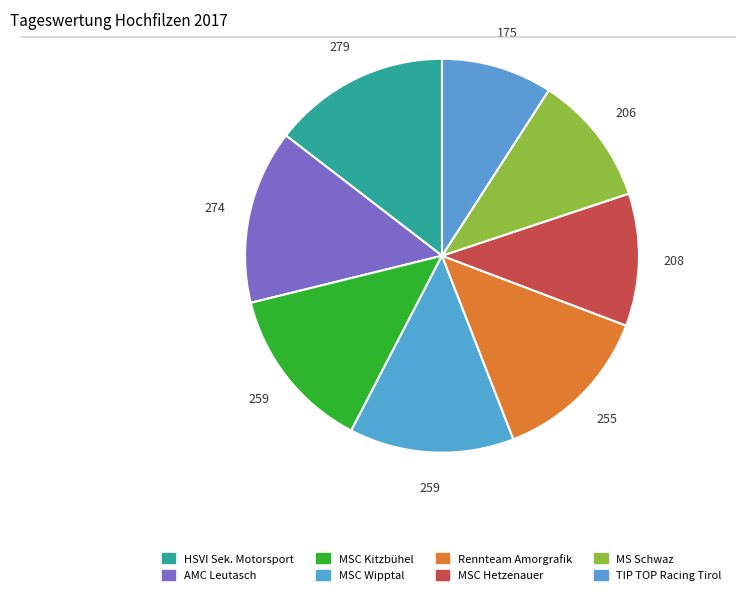

Count the number of slices in the pie.

8